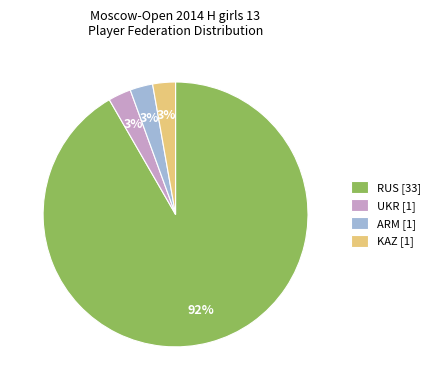

Is the sum of KAZ [1] and RUS [33] greater than half?

Yes